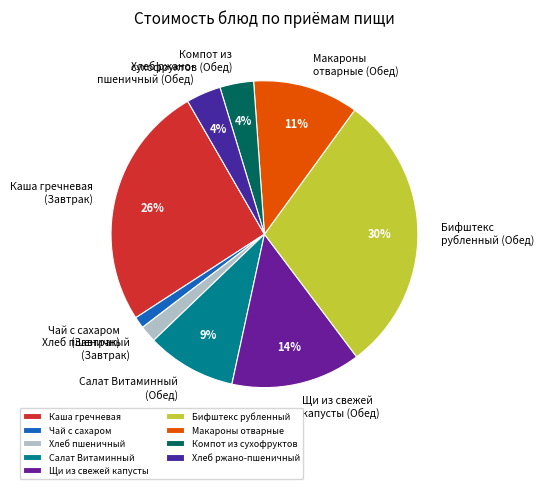

How many slices are in this pie chart?

9